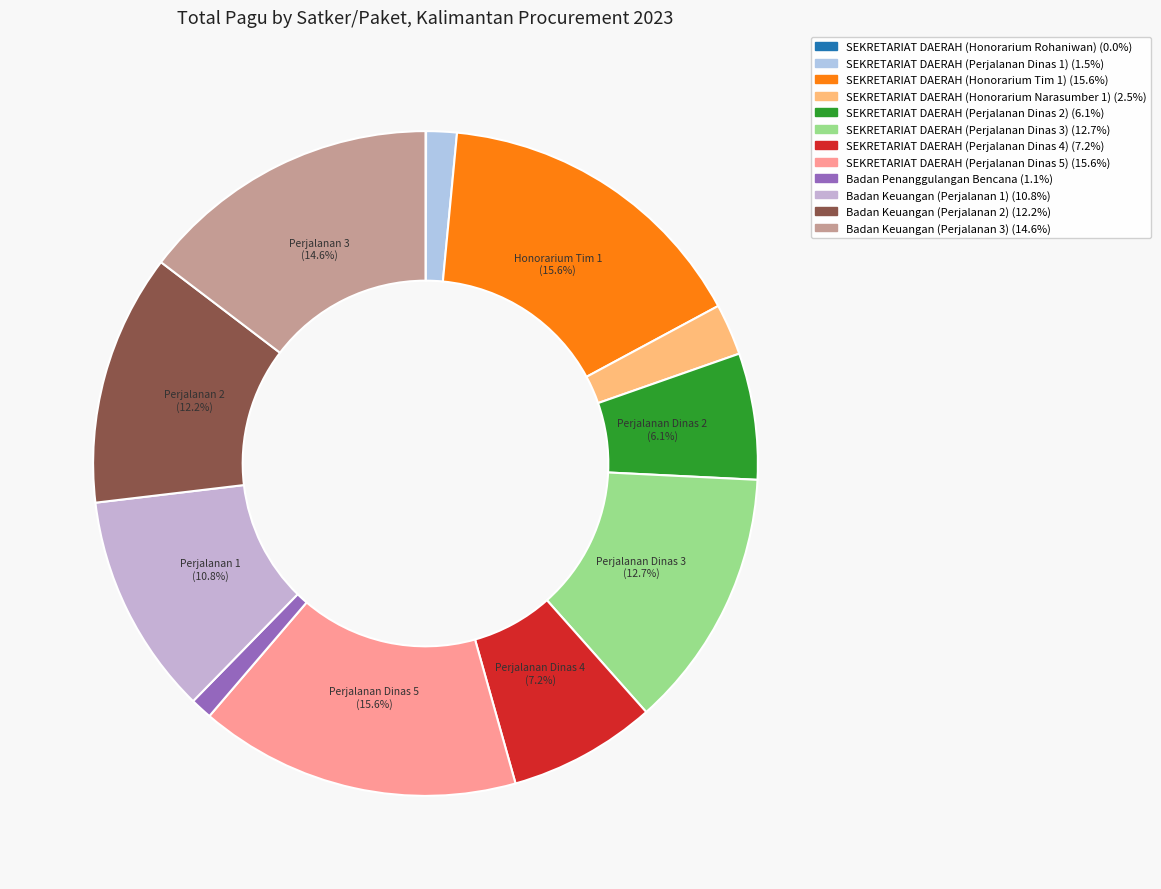

Count the number of slices in the pie.

12